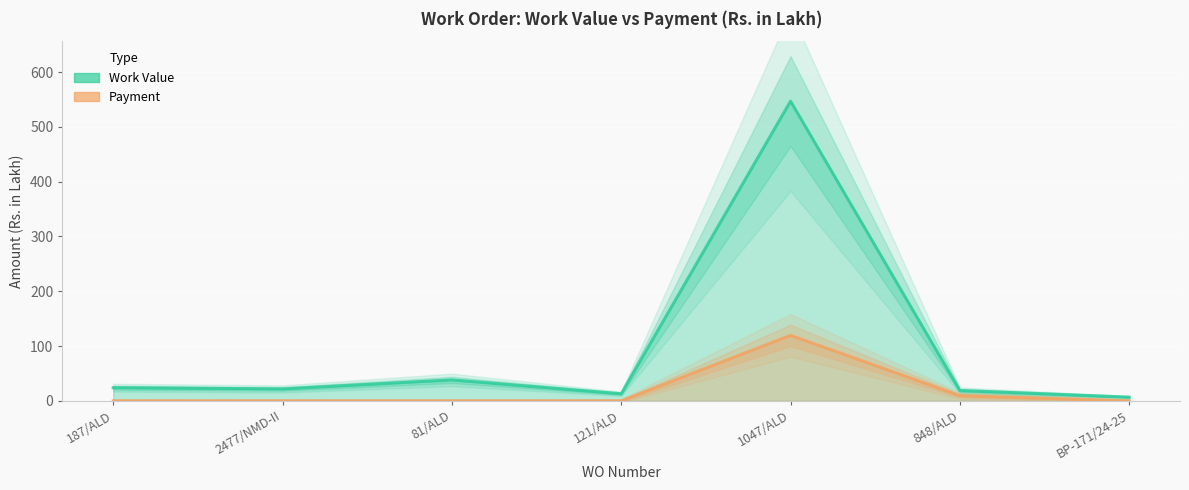

What are all the series names shown in the legend?

Work Value, Payment